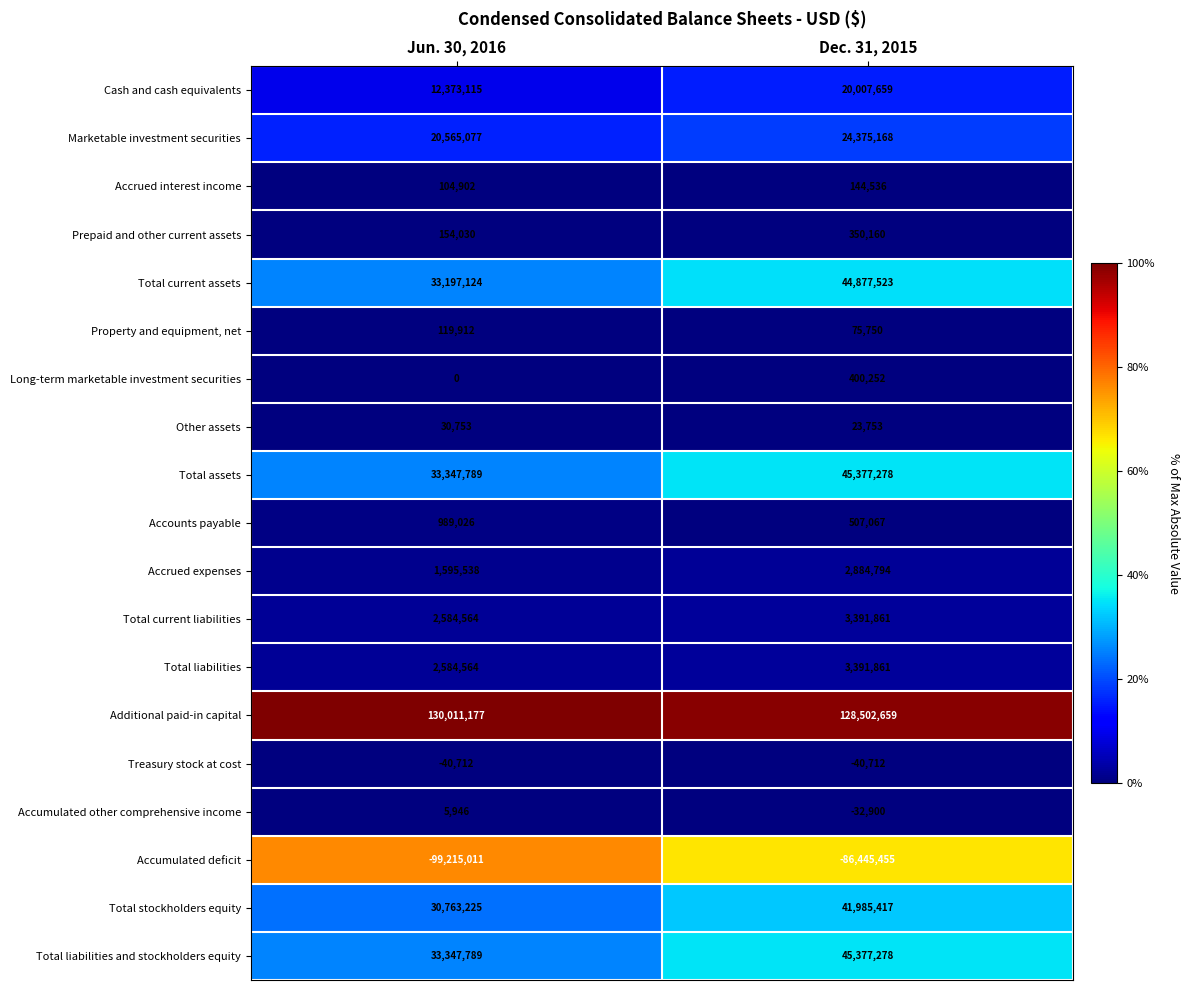

Which series has the largest total across all categories?

Additional paid-in capital